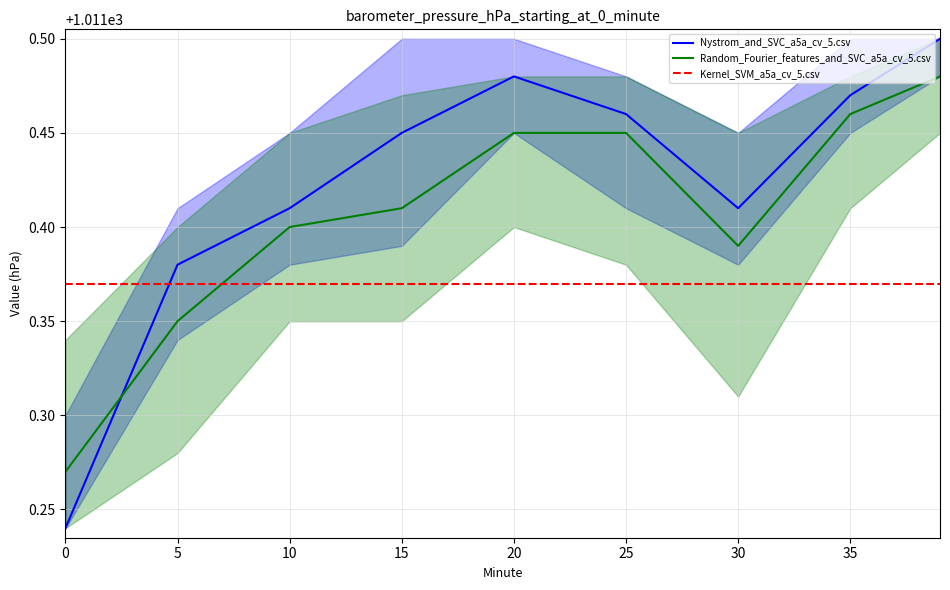

Which series has the widest spread of values?

Nystrom_and_SVC_a5a_cv_5.csv